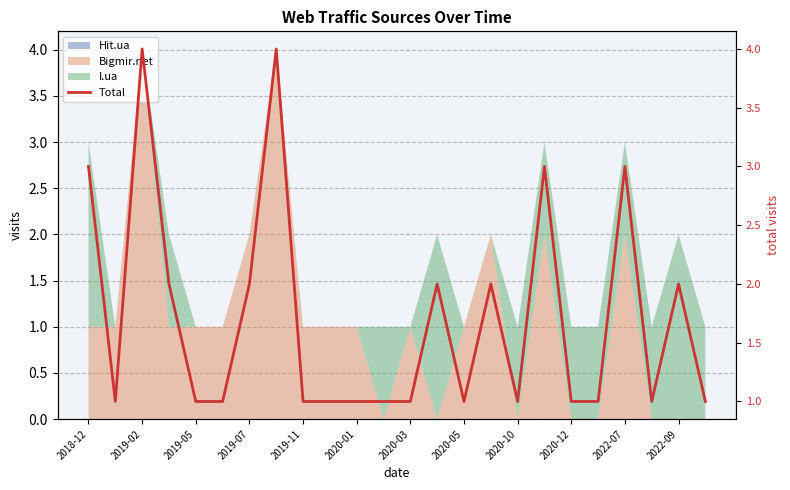

What is the value of the 16th point from the left?

2